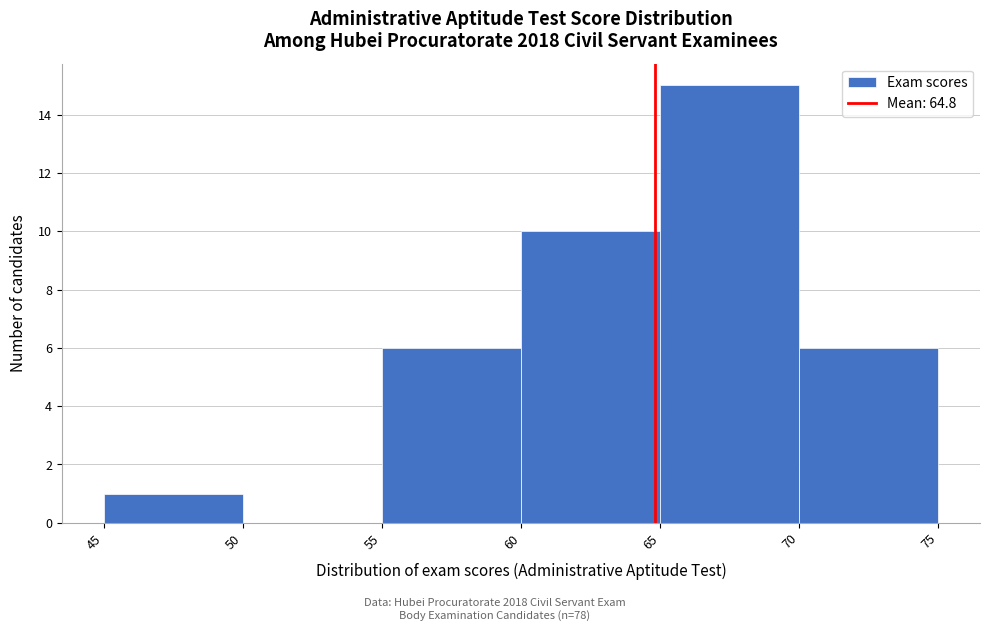

Over which range of the x-axis is the bar tallest?

65 to 70